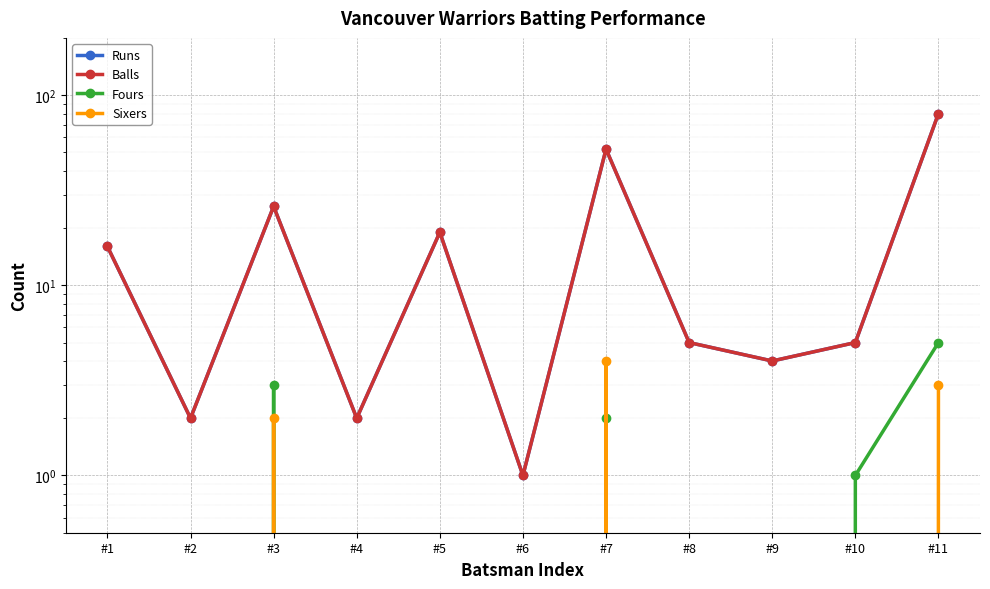

True or false: Runs has more than 1 points higher than both neighbors.

True